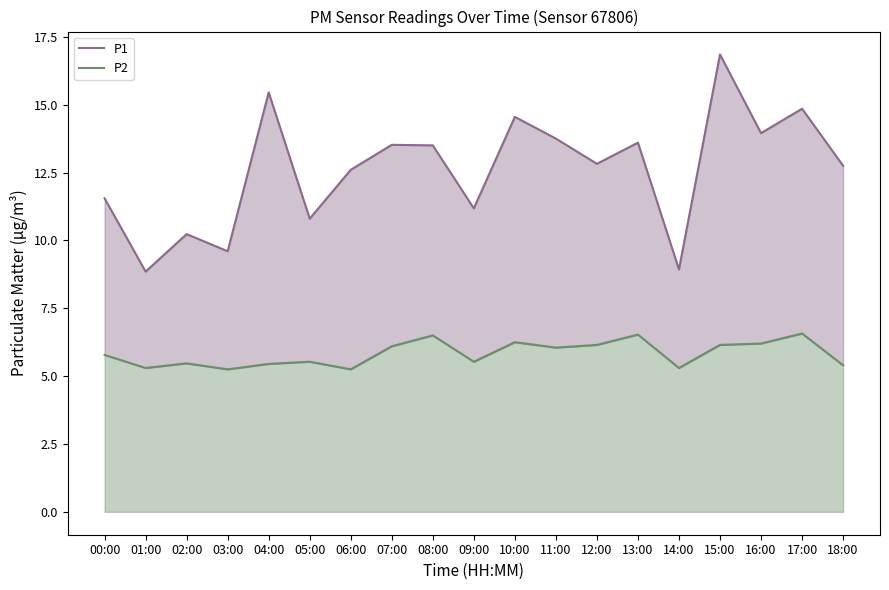

What position from the left is 00:00?

1